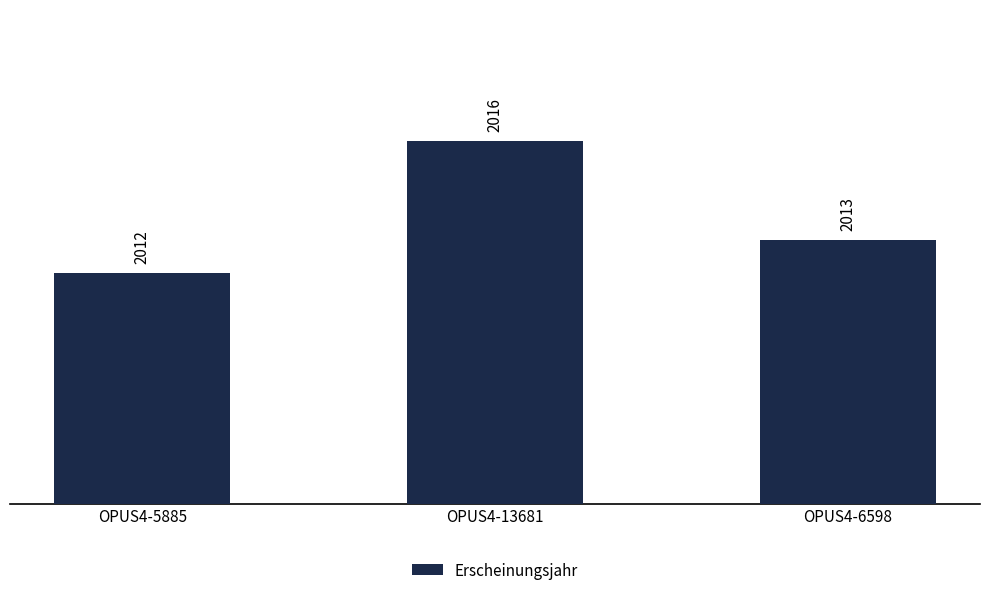

List the labels in order of value, smallest first.

OPUS4-5885, OPUS4-6598, OPUS4-13681